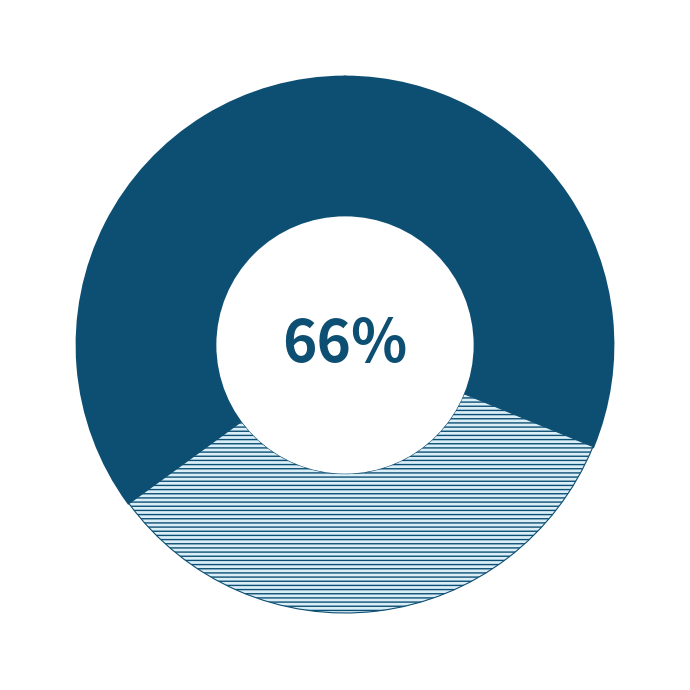

Is the sum of Baptist Hymnal 1991 and Baptist Hymnal 2008 greater than half?

Yes